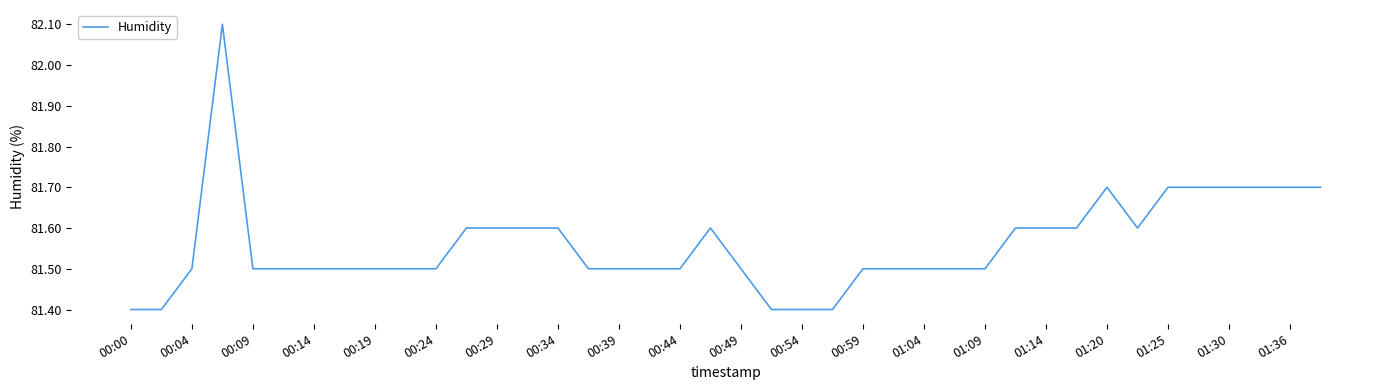

What is the minimum value shown in the chart?

81.4